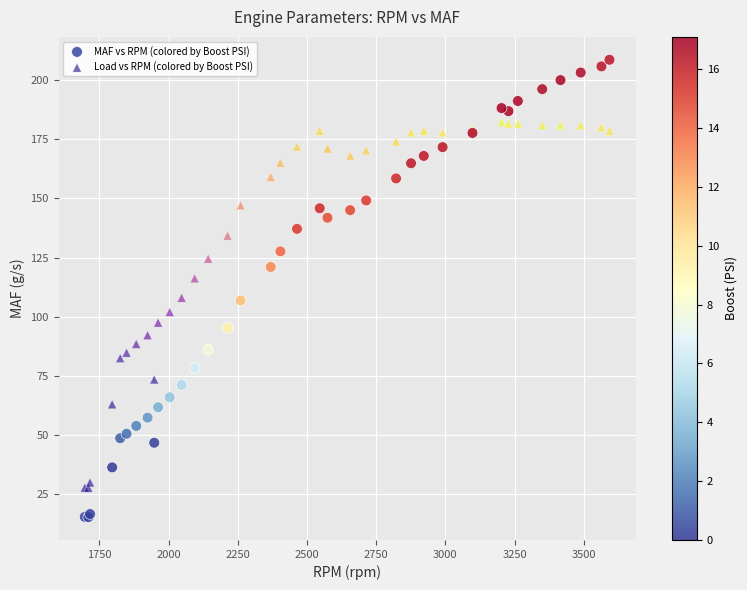

Which series reaches the maximum Y coordinate?

MAF vs RPM (colored by Boost PSI)